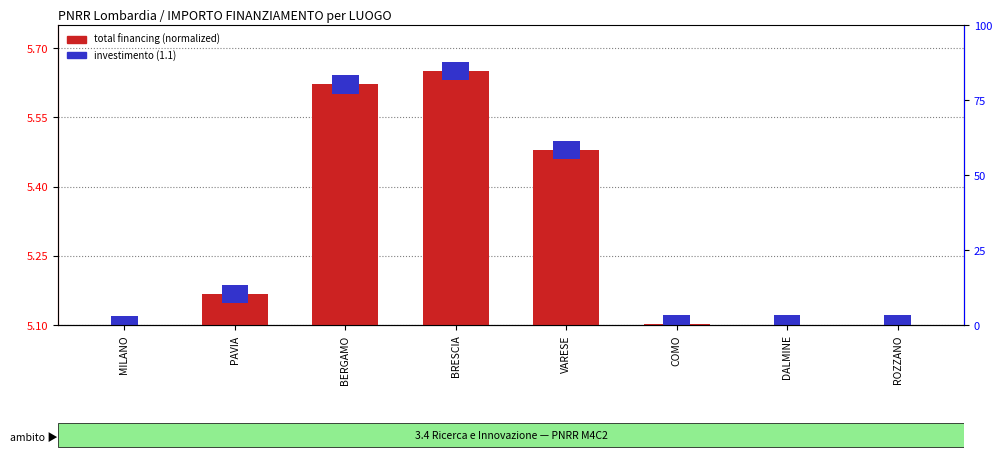

Which series has the largest total across all categories?

total financing (normalized)